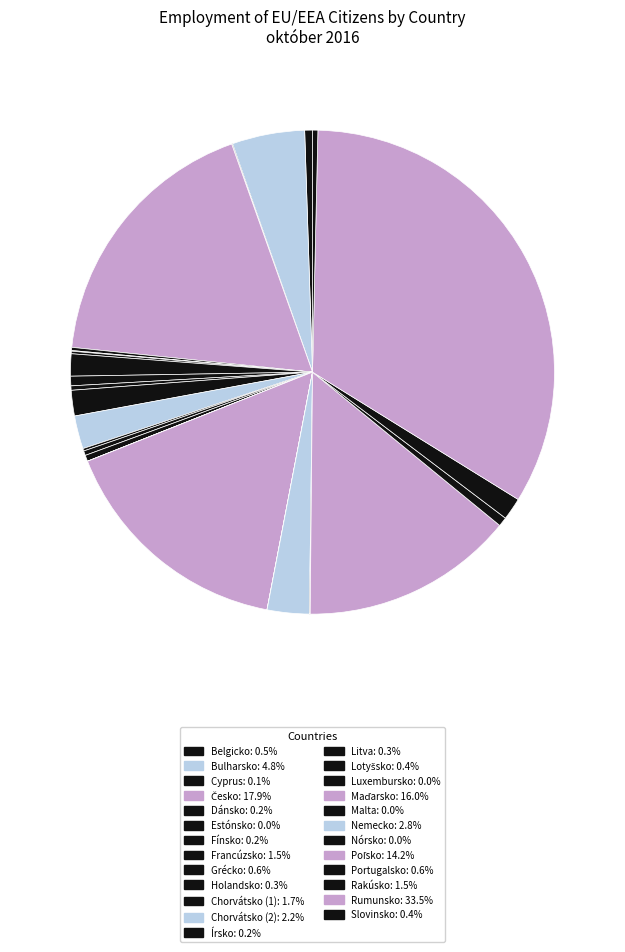

Does Portugalsko account for over 50% of the chart?

No